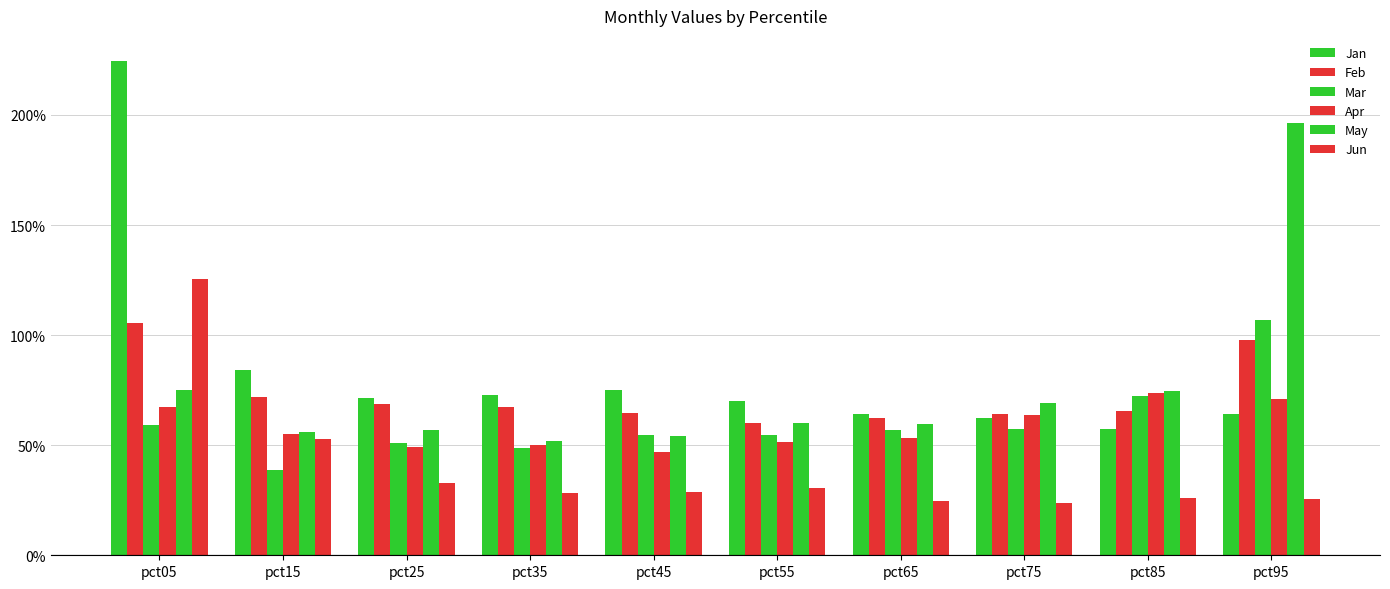

Does the chart contain stacked bars?

No